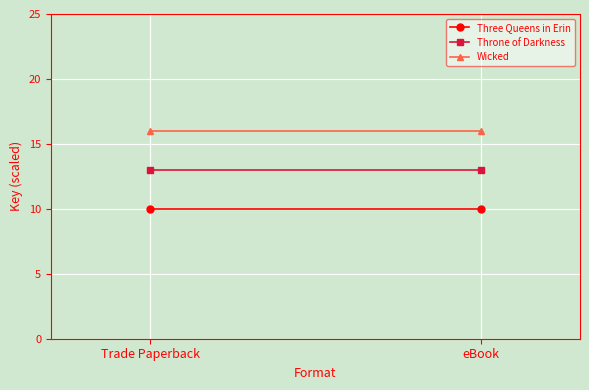

Rank the series by their average value, from highest to lowest.

Wicked, Throne of Darkness, Three Queens in Erin